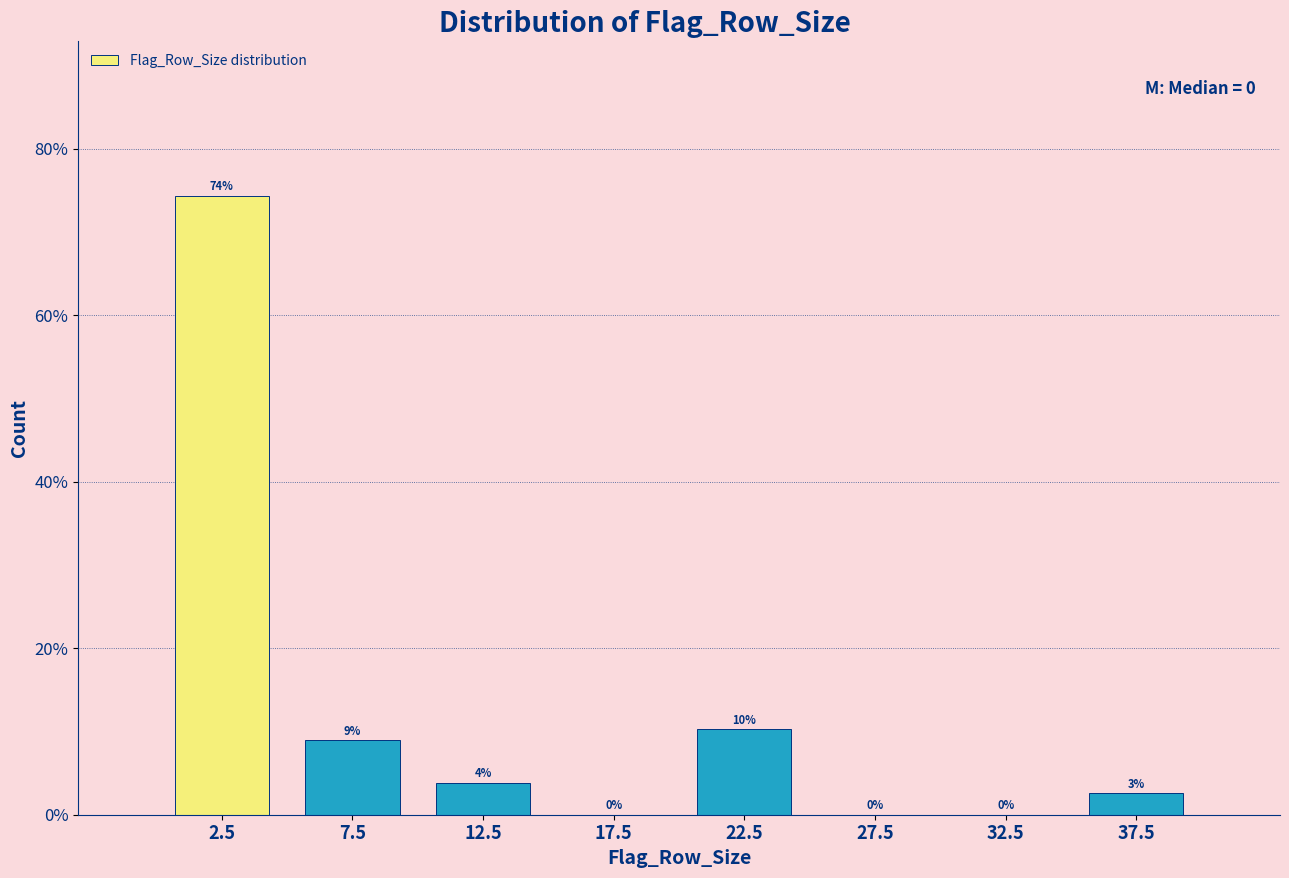

Over which range of the x-axis is the bar tallest?

0 to 5